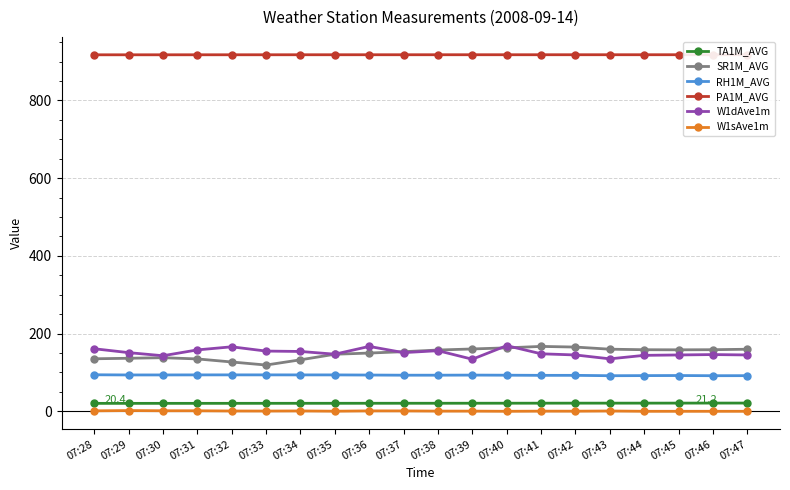

The PA1M_AVG series shows 917.6 at 07:32. True or false?

True